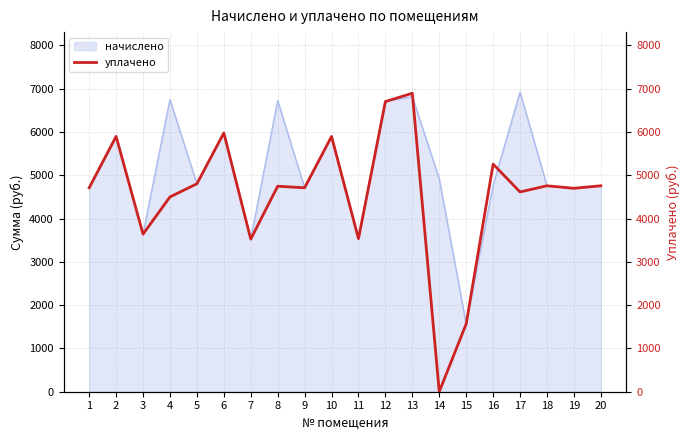

Which has a higher value, 7 or 11?

11